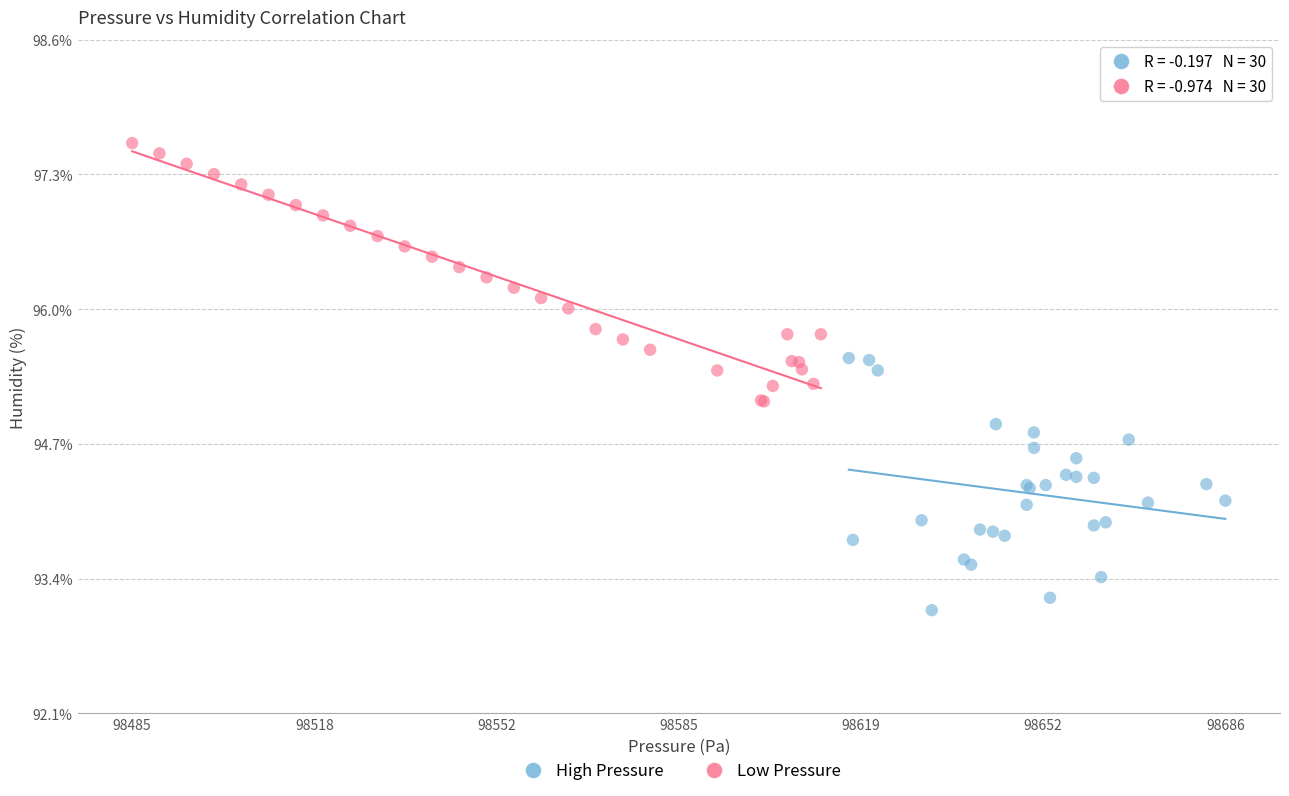

Which series contains the lowest Y value?

High Pressure